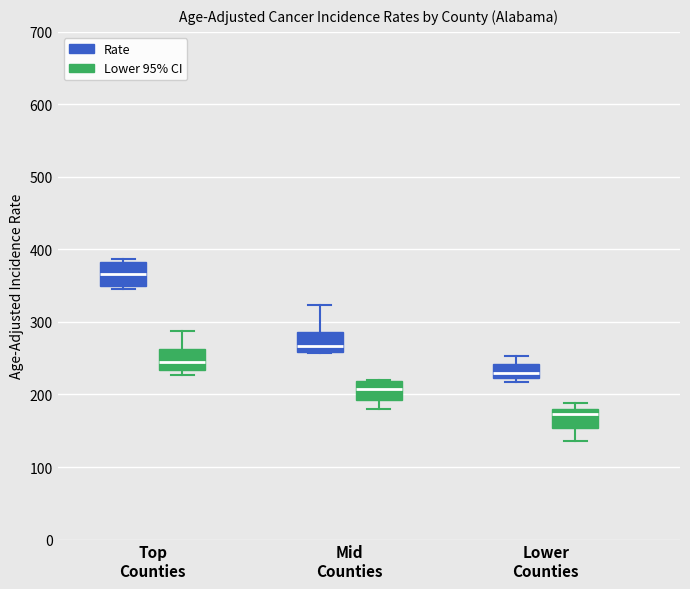

Reading left to right, read every box against the y-axis: the position of its median line, the range the box covers, and the ends of its whiskers. The values are not printed on the chart, so give them approximately, as read against the axis.

Top Counties (Rate): median 370, box 350 to 380, whiskers 350 (just below the box's lower edge) to 390
Top Counties (Lower 95% CI): median 240, box 230 to 260, whiskers 230 (just below the box's lower edge) to 290
Mid Counties (Rate): median 270, box 260 to 290, whiskers 260 to 320
Mid Counties (Lower 95% CI): median 210, box 190 to 220, whiskers 180 to 220
Lower Counties (Rate): median 230, box 220 to 240, whiskers 220 (just below the box's lower edge) to 250
Lower Counties (Lower 95% CI): median 170, box 150 to 180, whiskers 140 to 190